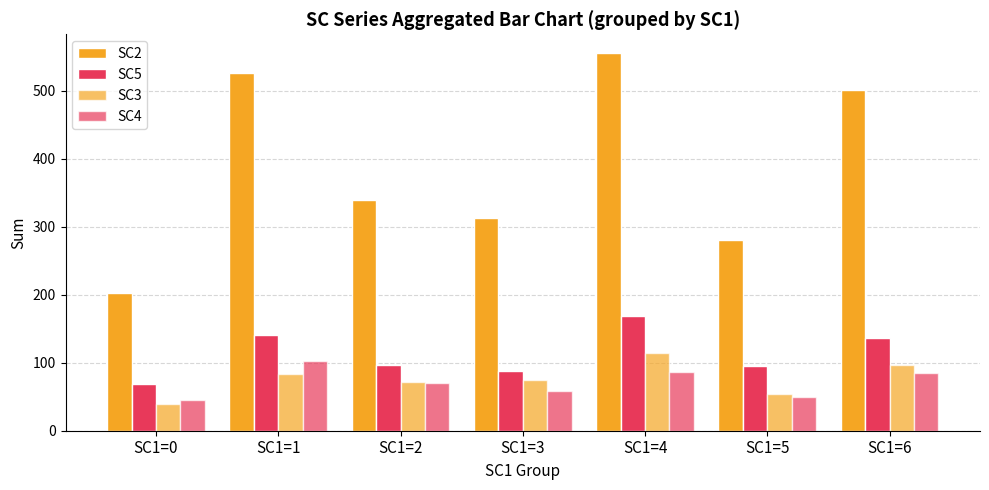

What is the greatest value displayed?

555